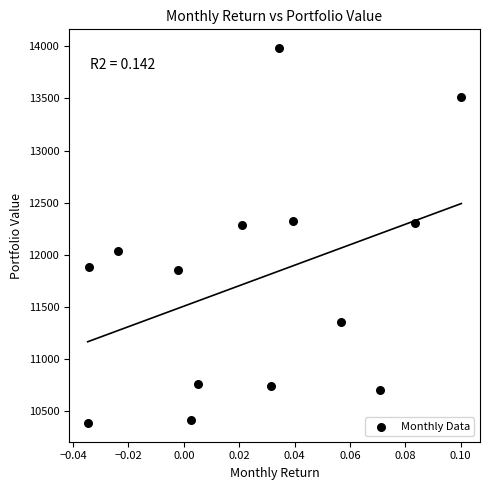

What is the range of Y values (max minus min)?

3592.4